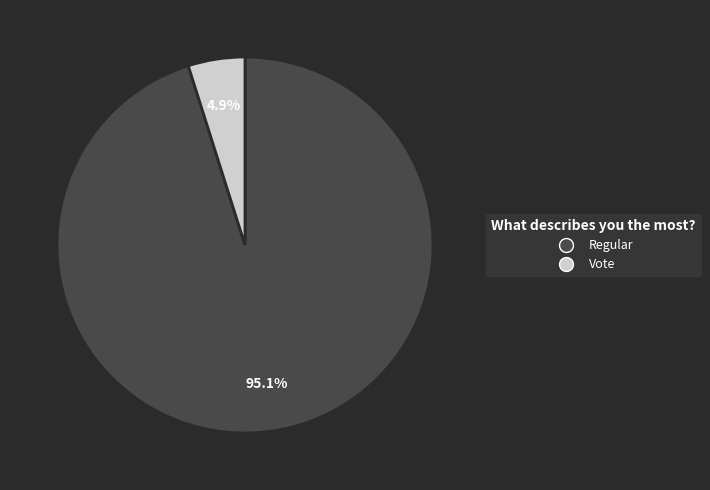

Which slice is the largest?

Regular